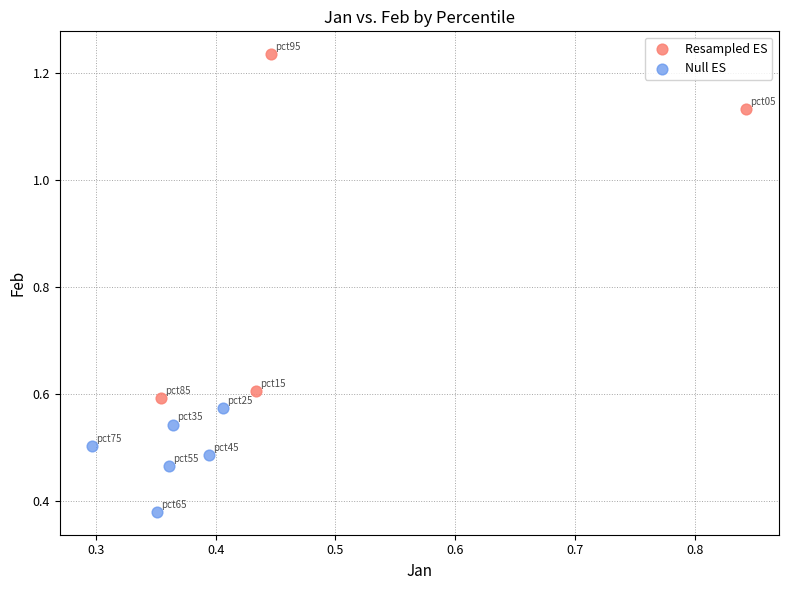

Which series contains the lowest Y value?

Null ES